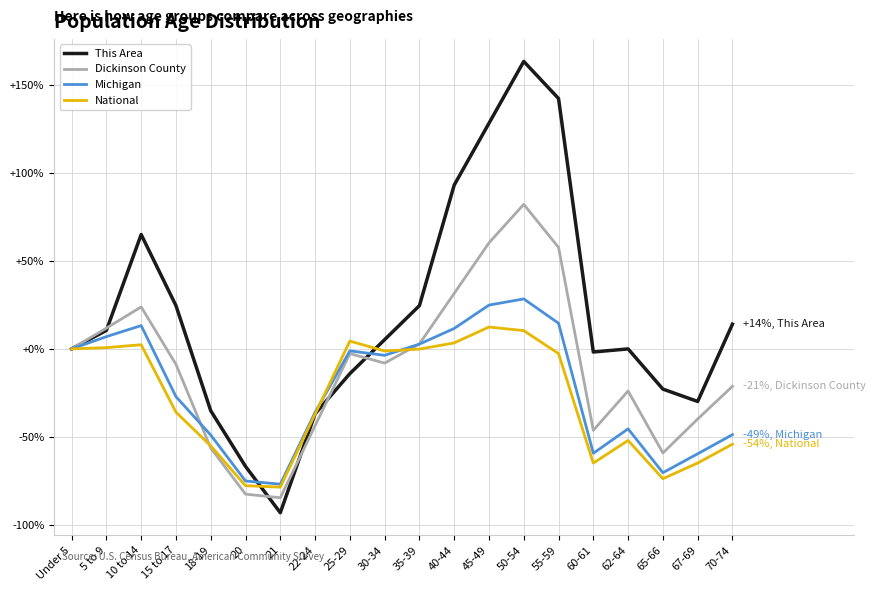

How many values in the Michigan series exceed -3?

9